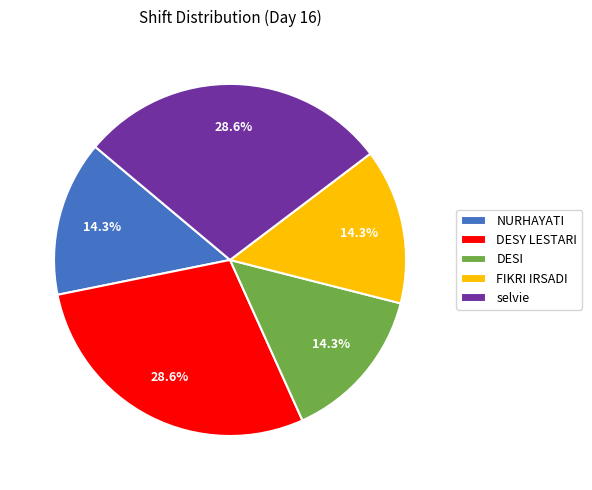

Does DESY LESTARI represent more than half of the total?

No